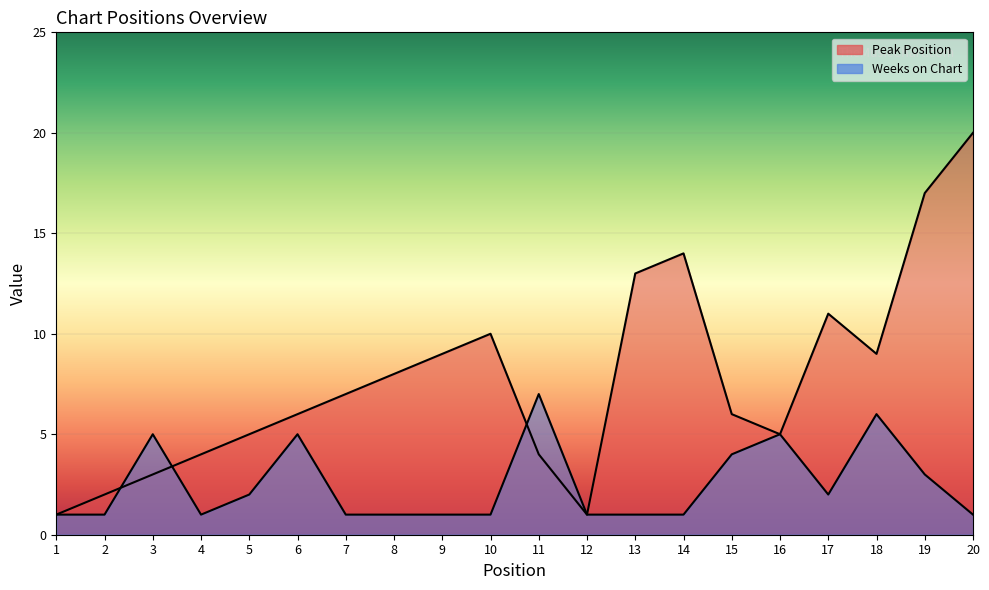

Where is the first local maximum for Weeks on Chart?

3